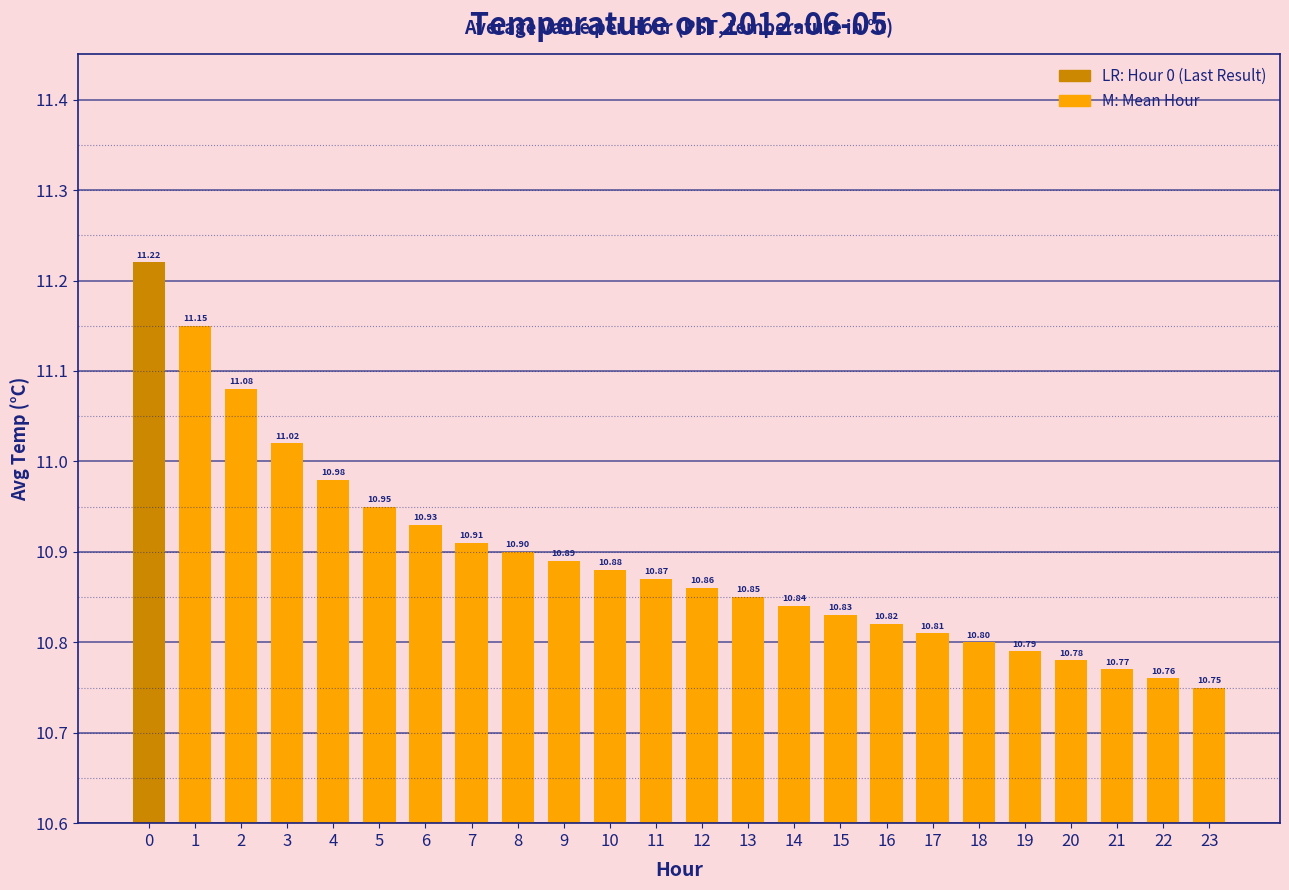

What is the ratio of the value at 7 to the value at 3?

1.0